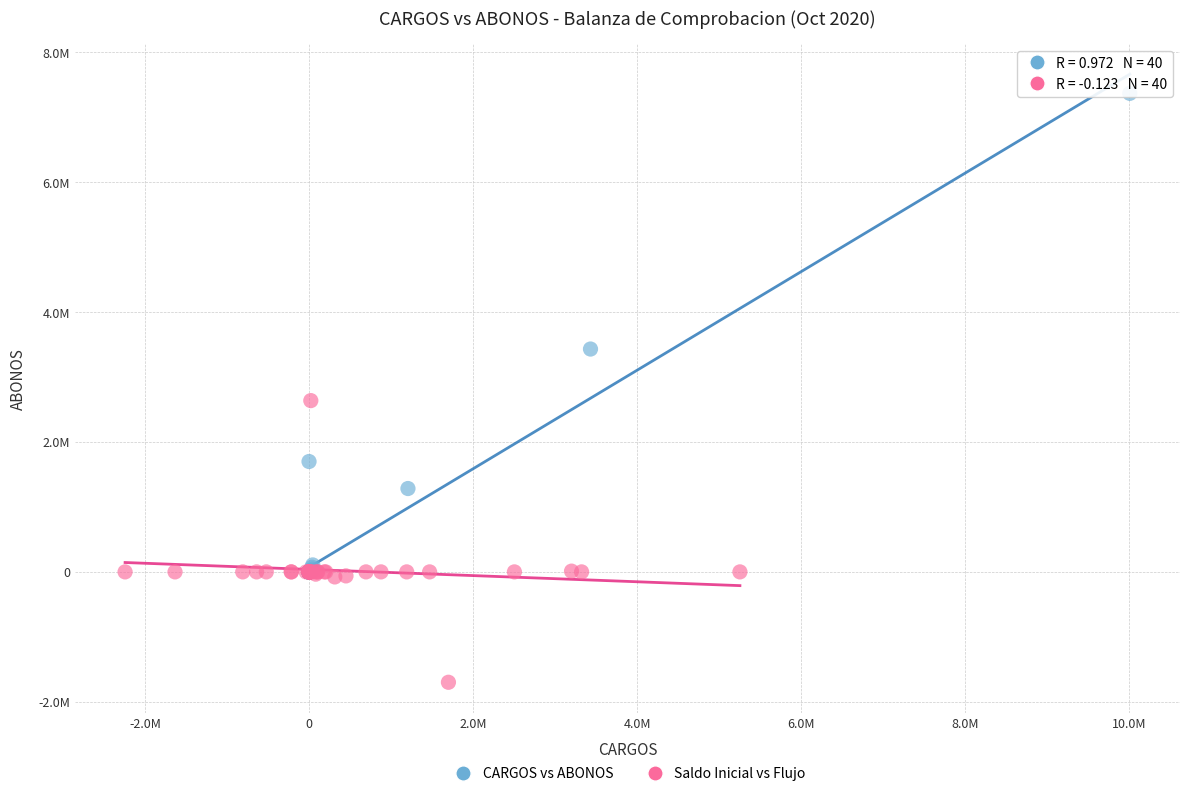

What are all the series names shown in the legend?

CARGOS vs ABONOS, Saldo Inicial vs Flujo